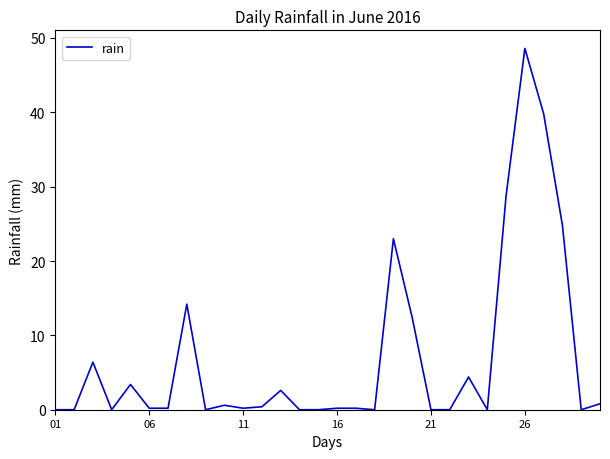

What is the maximum value shown in the chart?

48.6